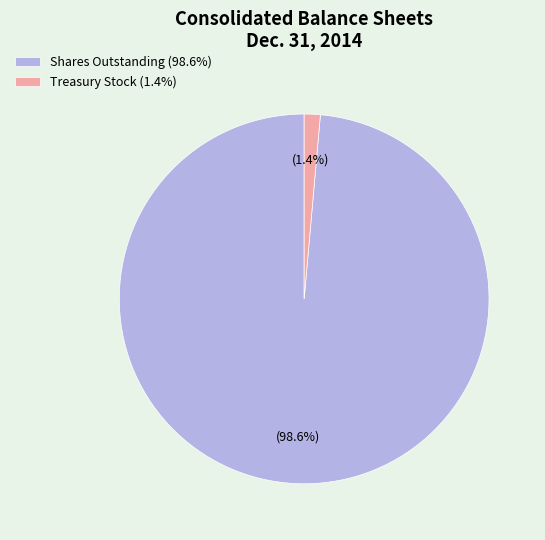

Approximately how many times larger is the value at Shares Outstanding (98.6%) compared to Treasury Stock (1.4%)?

70.4